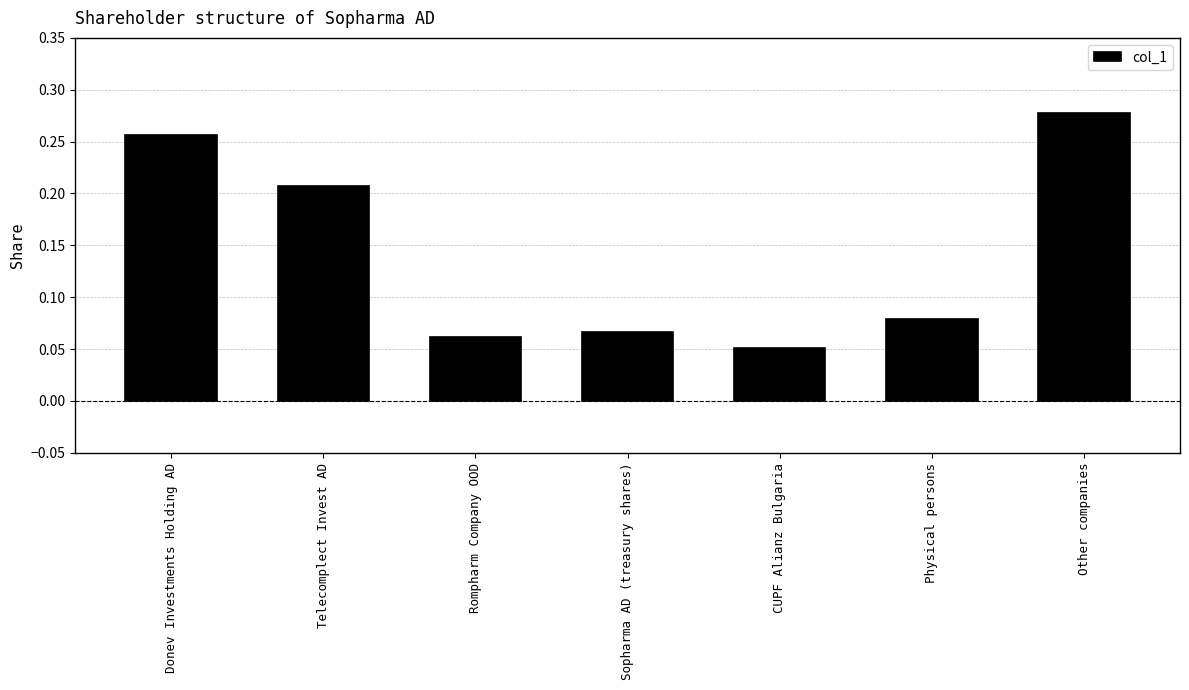

Which category has the lowest value across all series?

CUPF Alianz Bulgaria